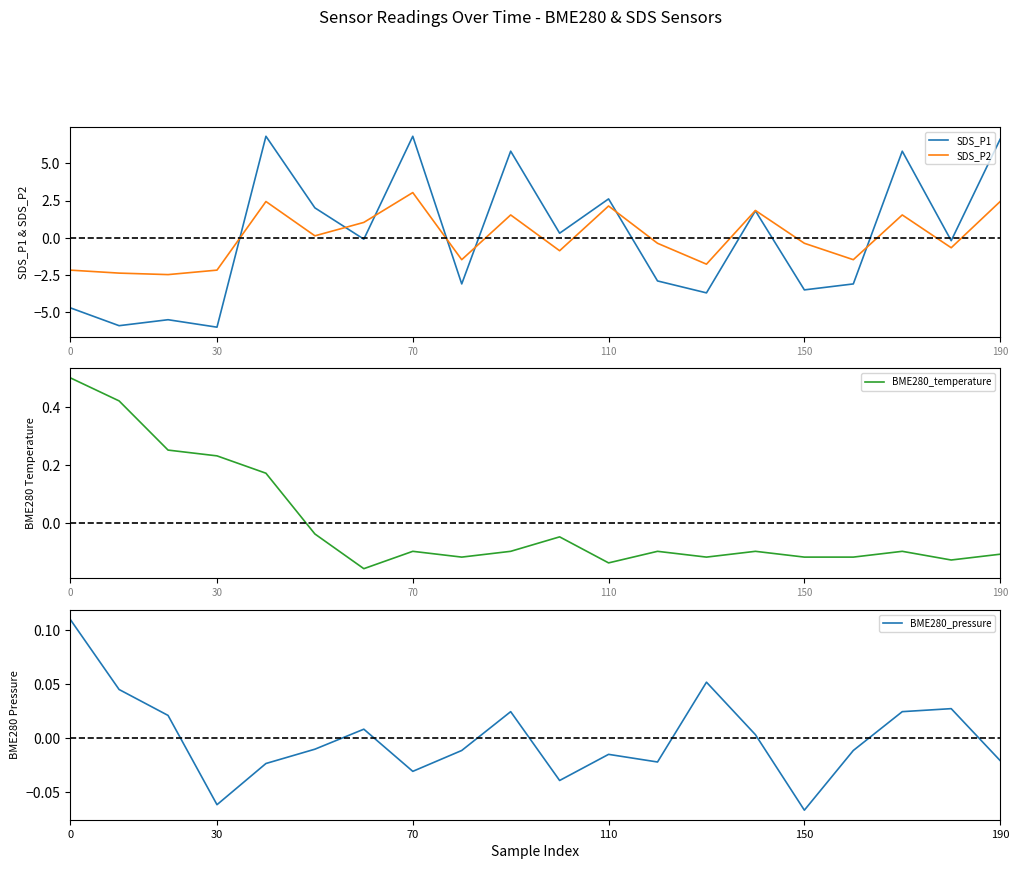

Which series has the largest range (max minus min)?

SDS_P1